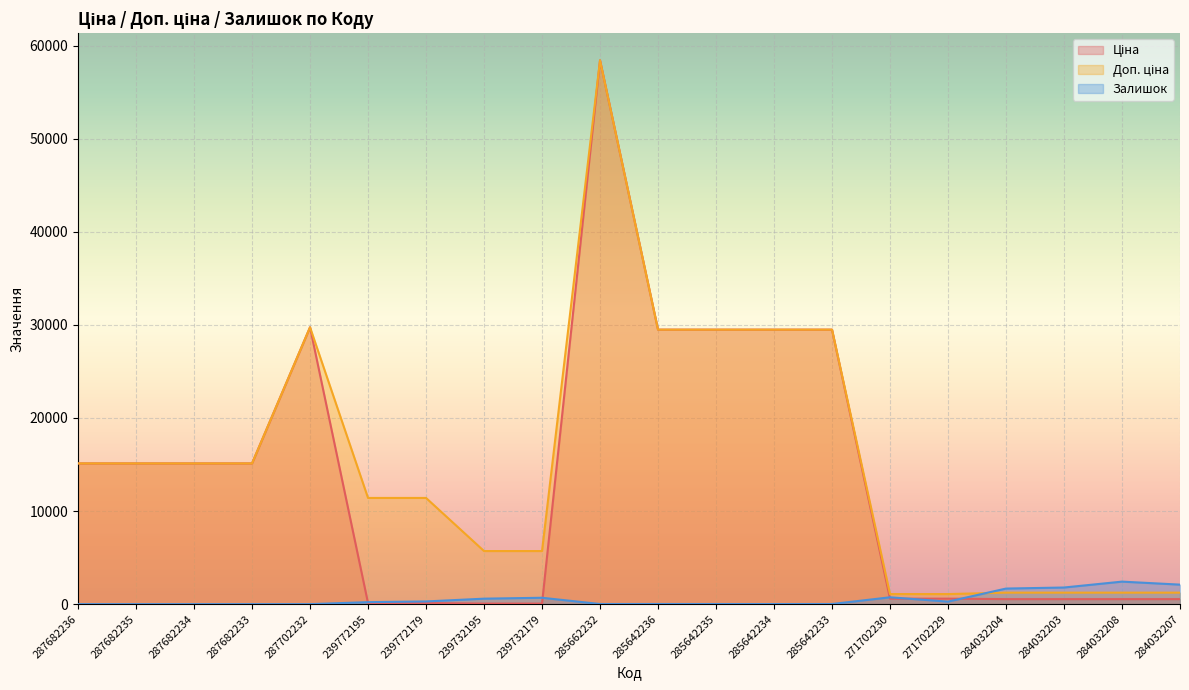

At which label does Доп. ціна reach its minimum?

271702230